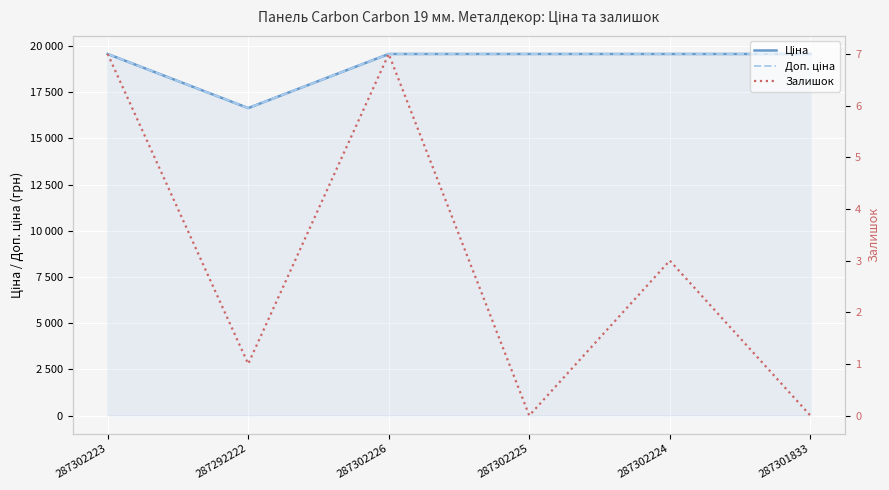

What is the difference between the highest and lowest values at 287302224?

19561.9